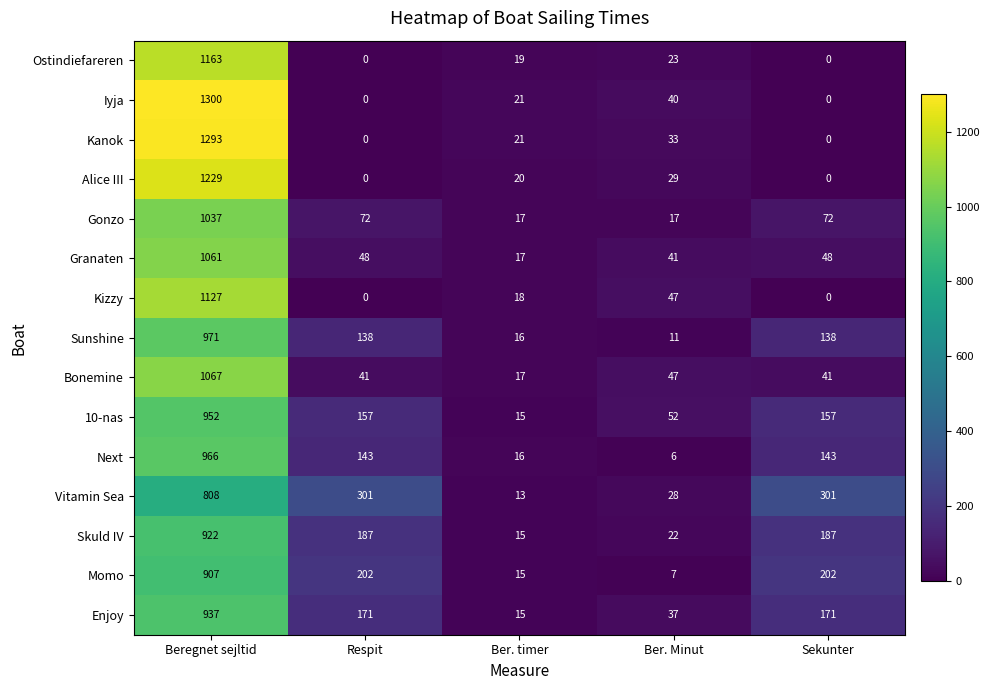

The value of Alice III at Respit is 0. True or false?

True